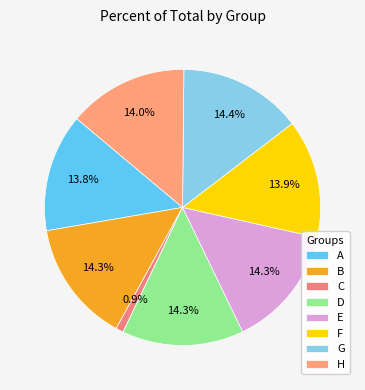

To the nearest percent, what percentage of the pie is B?

14%